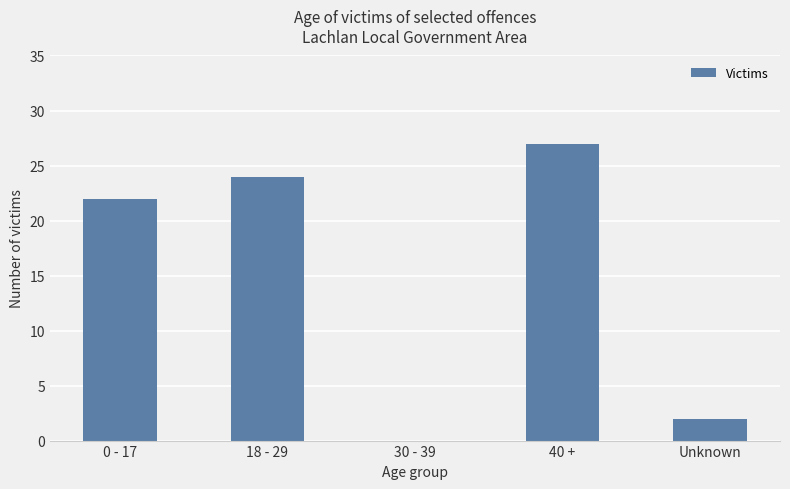

What is the sum of the values at 30 - 39 and 0 - 17?

22